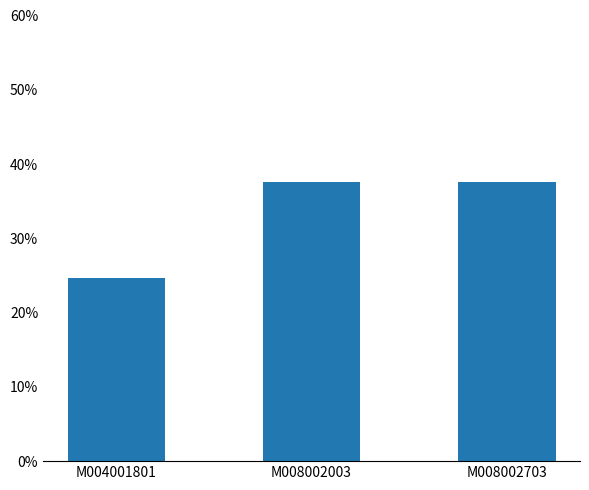

Where is the data nearest to the value 0?

M004001801